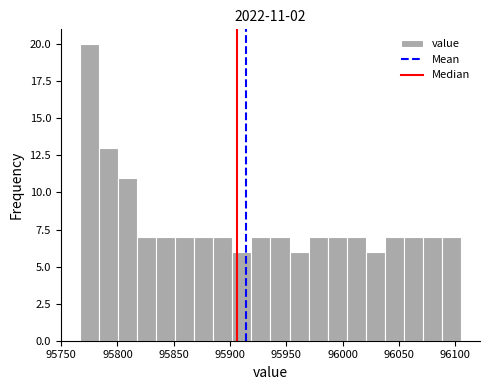

Around what value on the x-axis is the tallest bar? Give the approximate position of its centre, as read against the axis.

95775